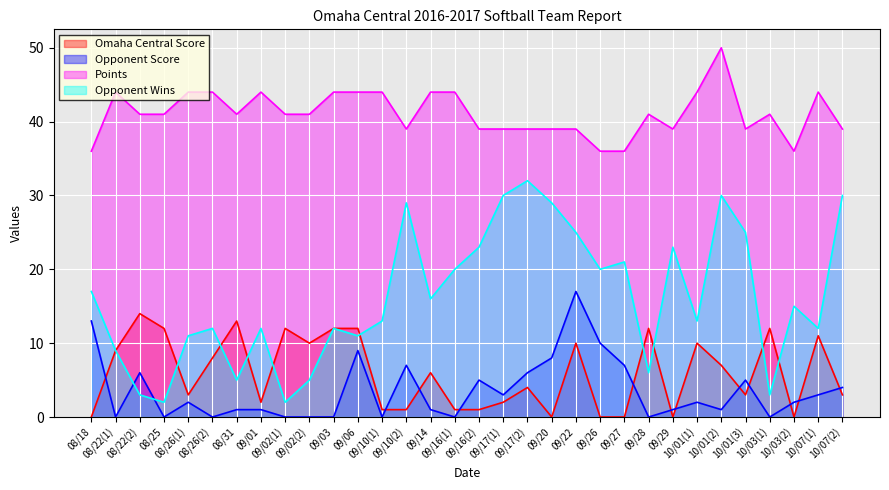

Read the Points value at 08/18, to the nearest 5.

35